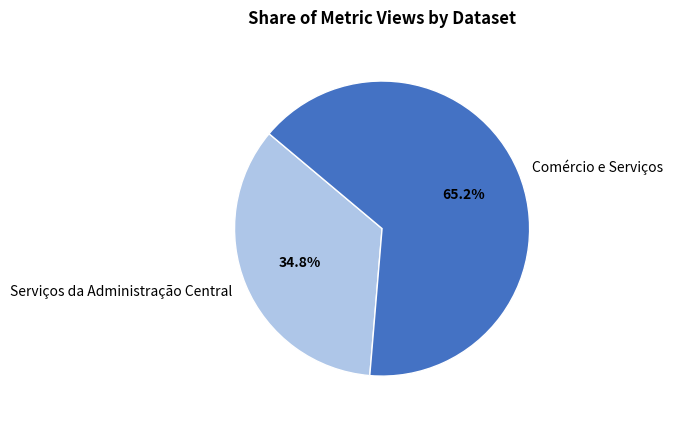

What portion of the pie excludes Comércio e Serviços?

34.8%